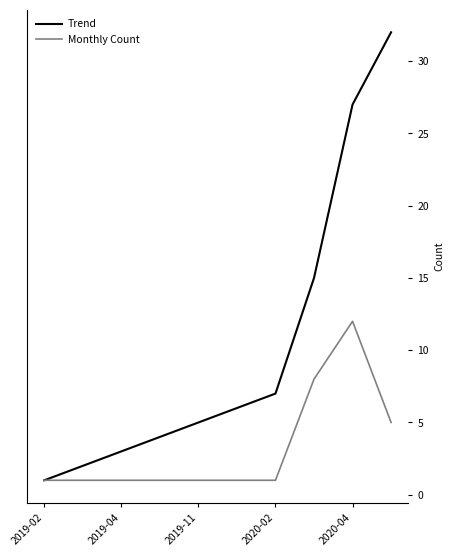

What is the highest value of the Monthly Count series?

12